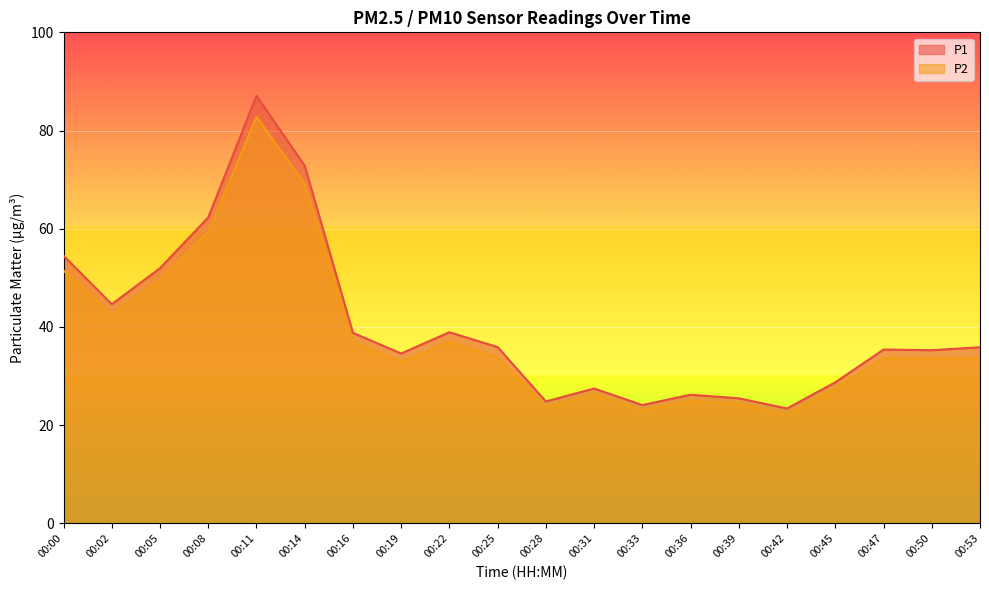

True or false: P1 and P2 cross at least once.

False